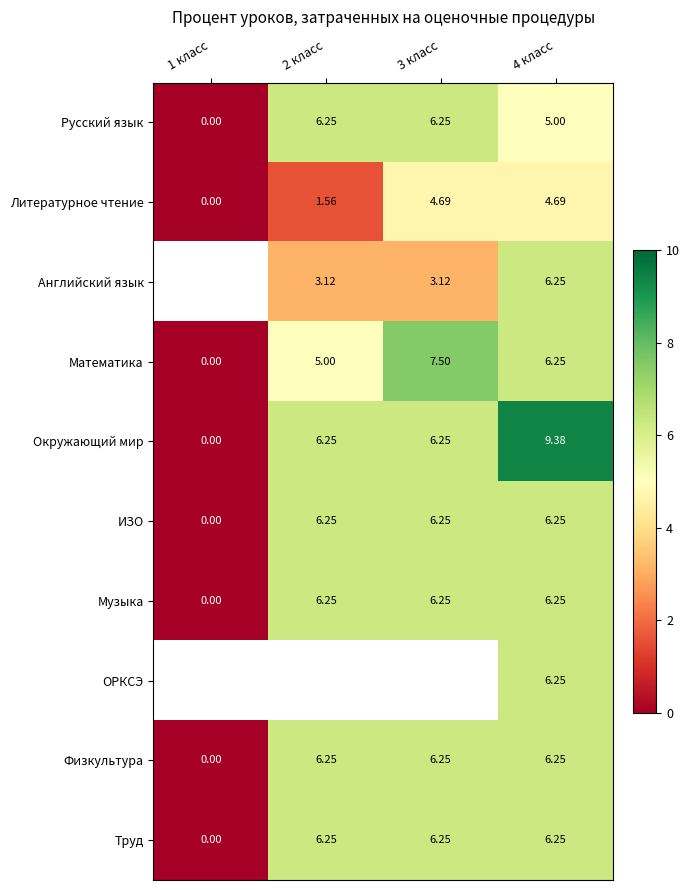

What is the difference between the maximum and minimum values in the Окружающий мир series?

9.4